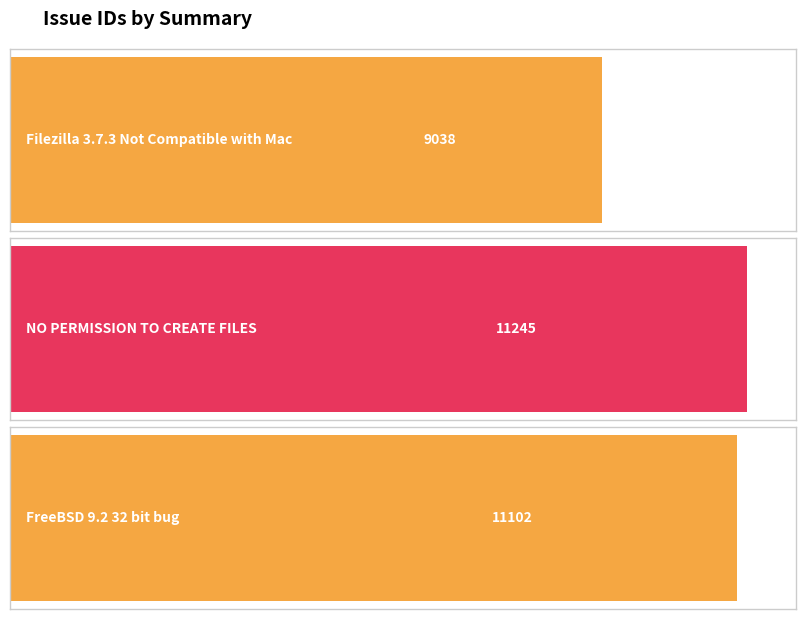

What is the sum of the values at NO PERMISSION TO CREATE FILES and FreeBSD 9.2 32 bit bug?

22347